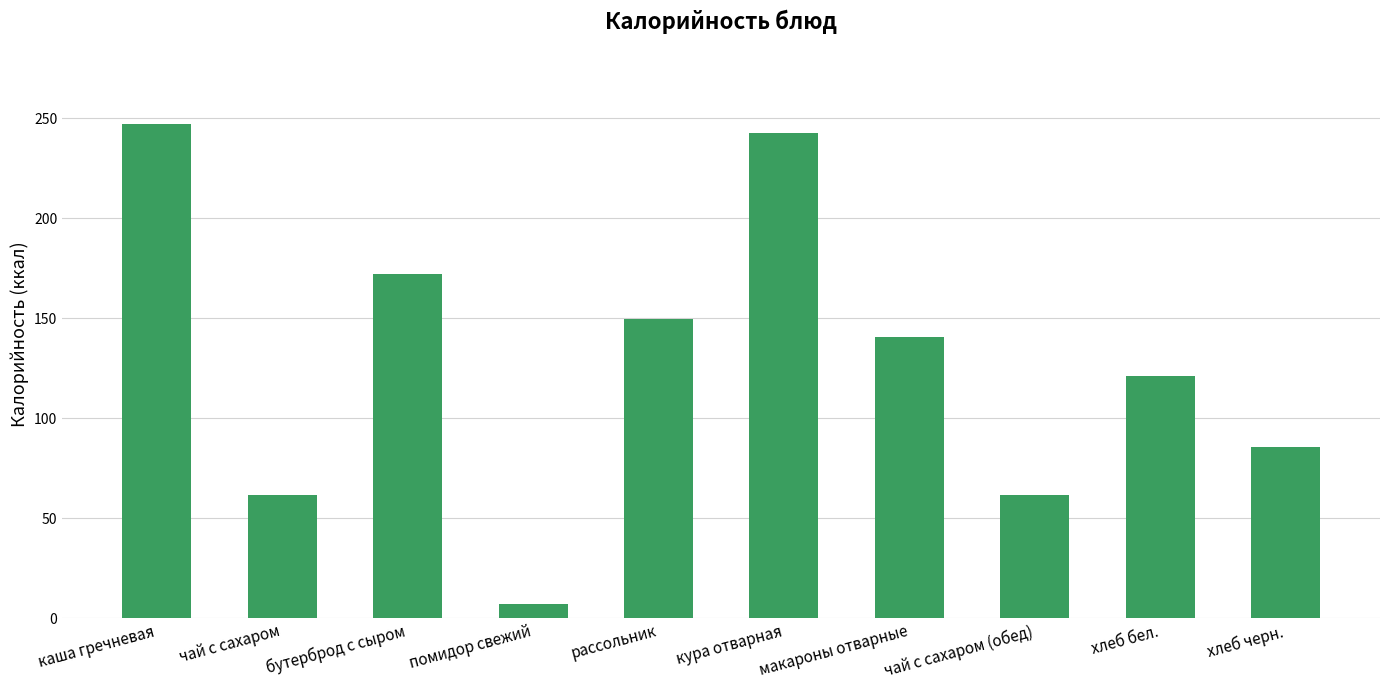

Does the chart contain stacked bars?

No